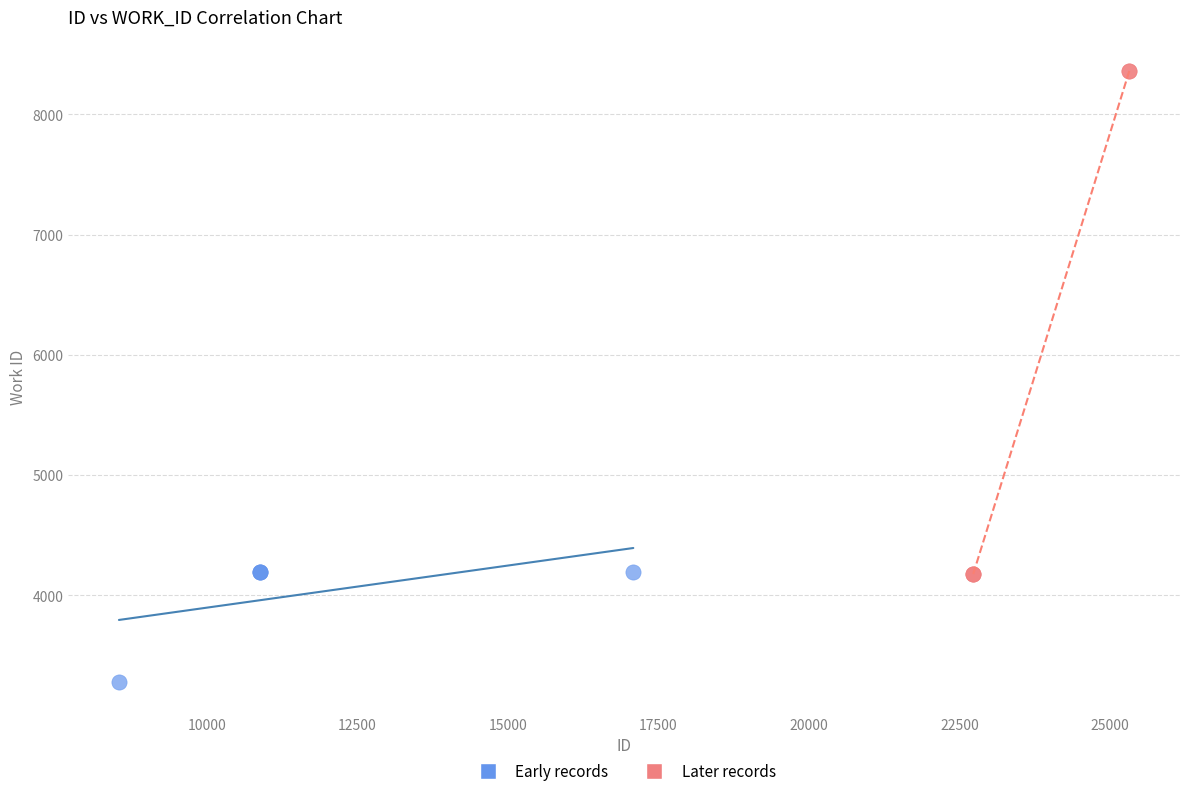

Which series contains the highest Y value?

Later records